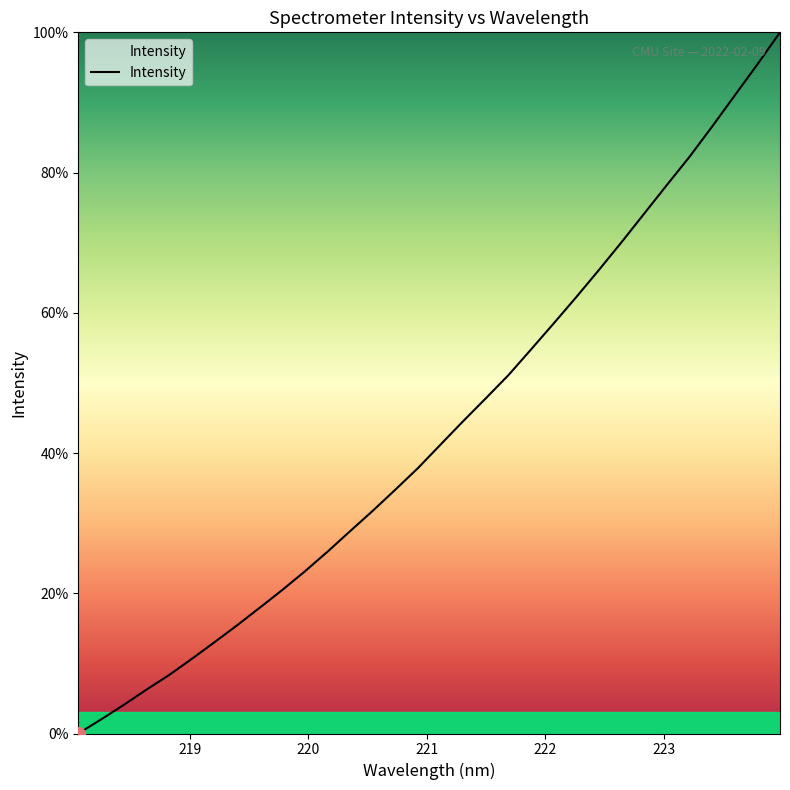

Is this an area chart (filled region under the line)?

No